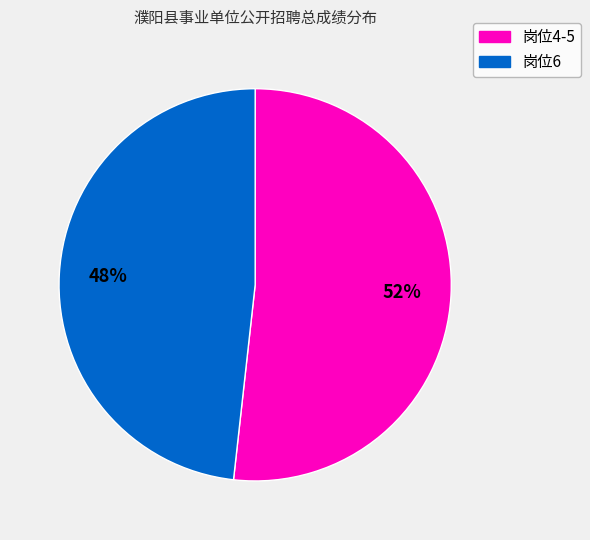

Count the number of slices in the pie.

2